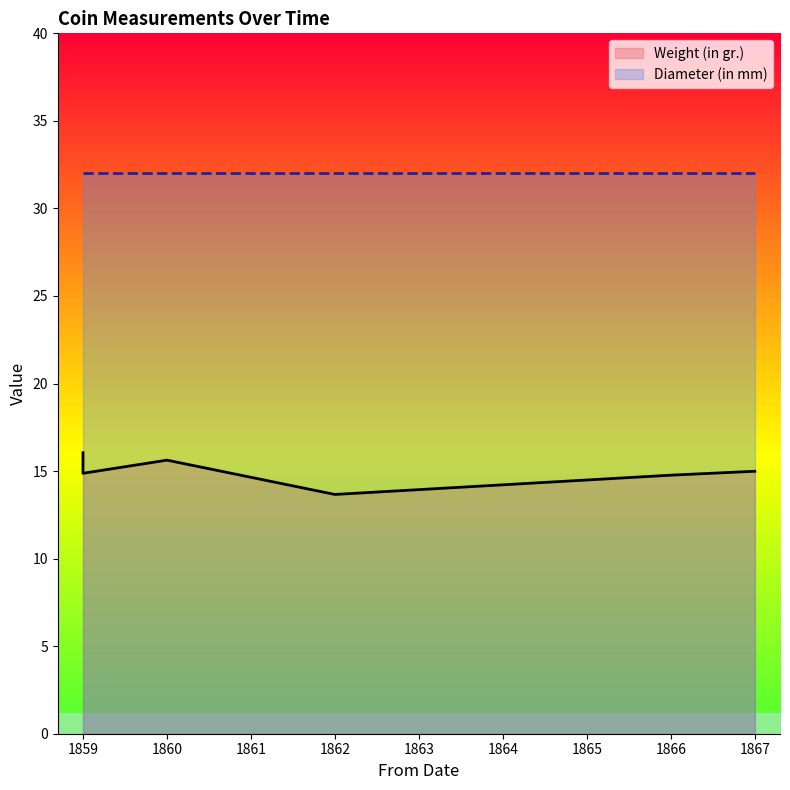

The Weight (in gr.) series shows 21.8 at 1862. True or false?

False